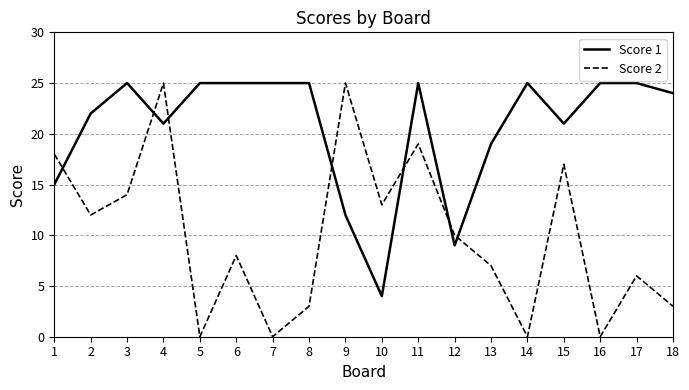

How many lines are shown in the chart?

2